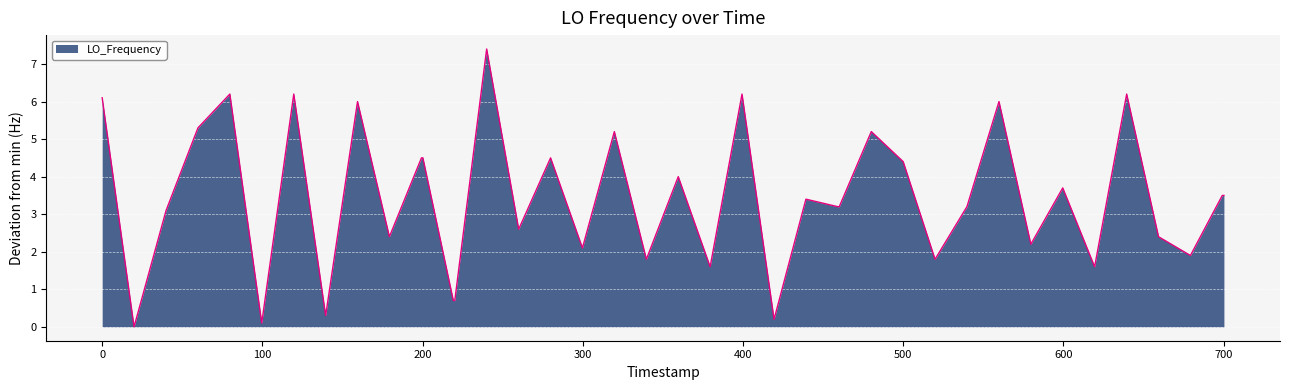

The chart shows a value of 4.3 at 0. True or false?

False